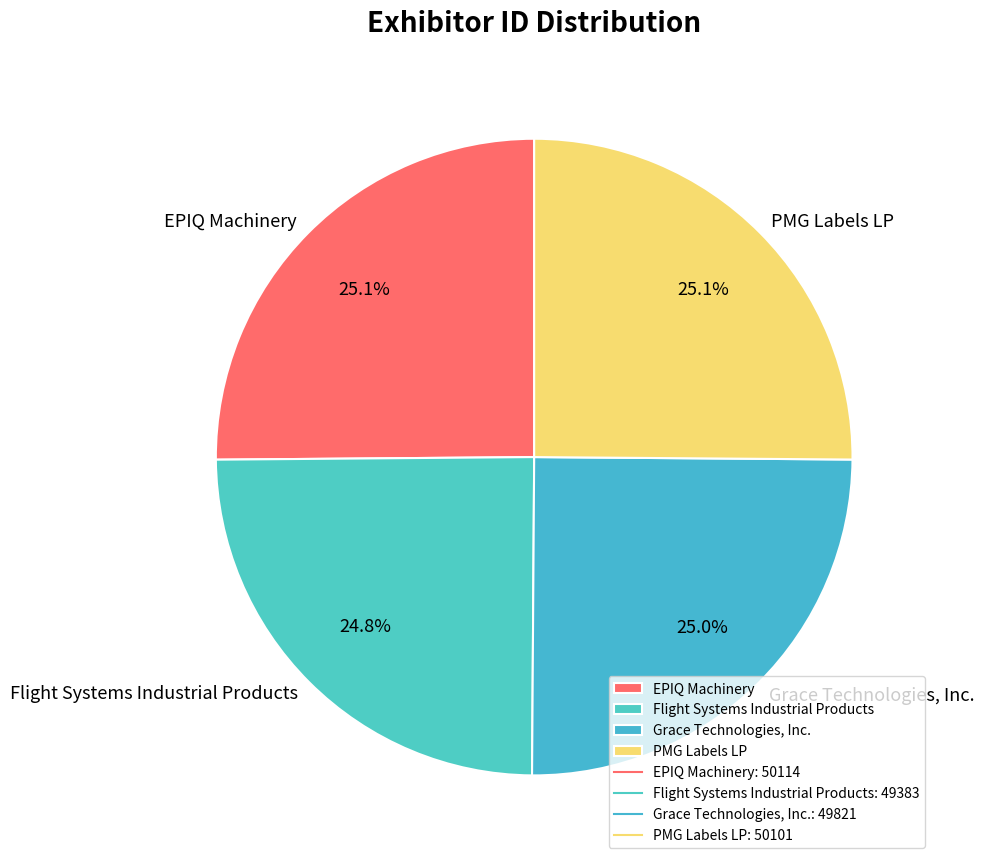

True or false: Grace Technologies, Inc. accounts for 25% of the total.

True